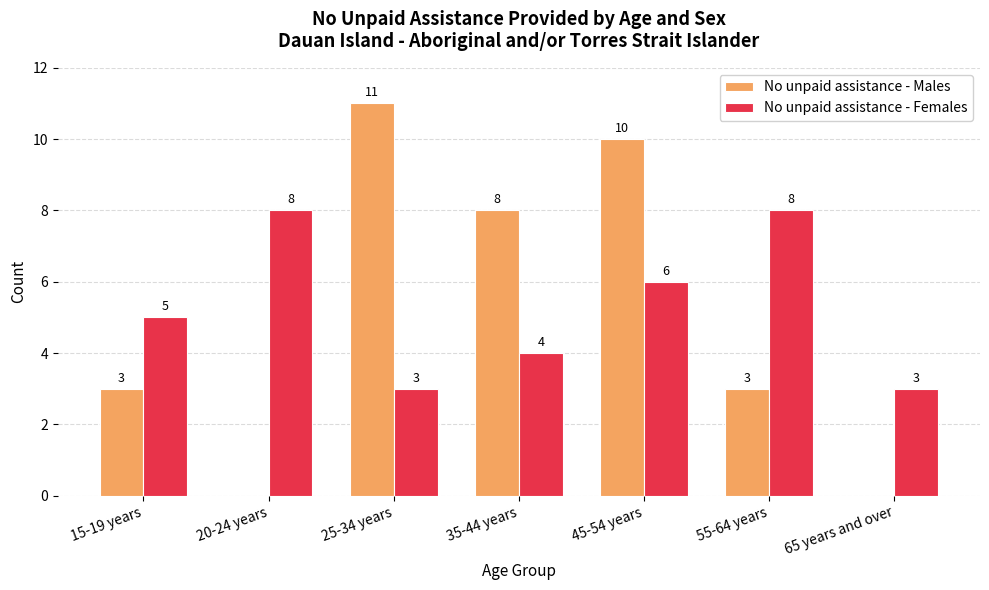

What is the sum of all No unpaid assistance - Males values?

35